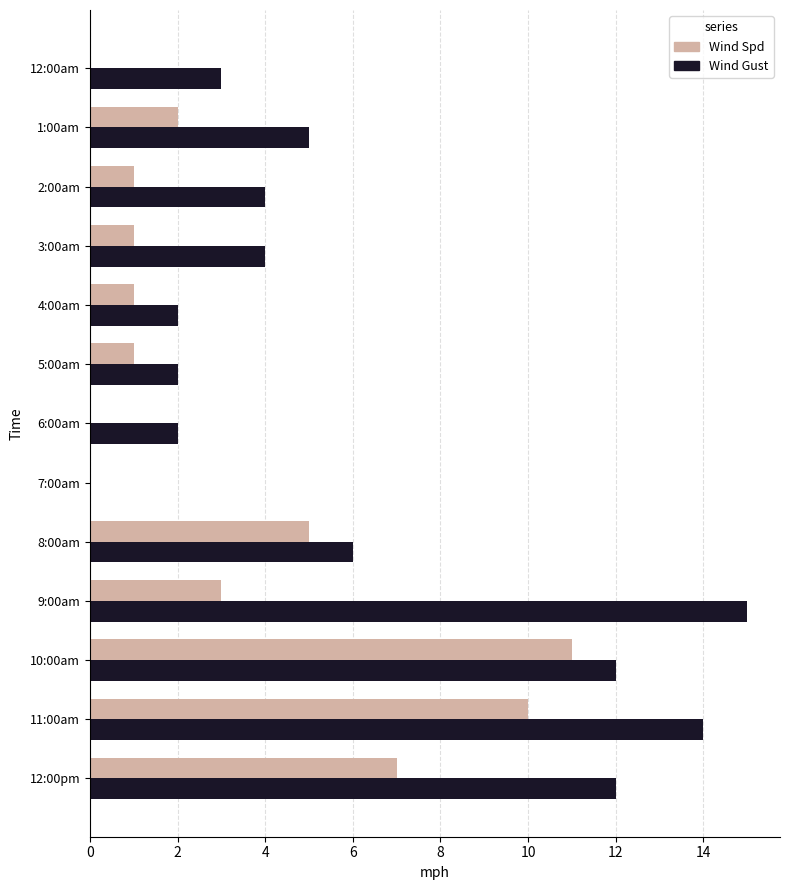

Between 2:00am and 7:00am, which series saw the biggest shift?

Wind Gust